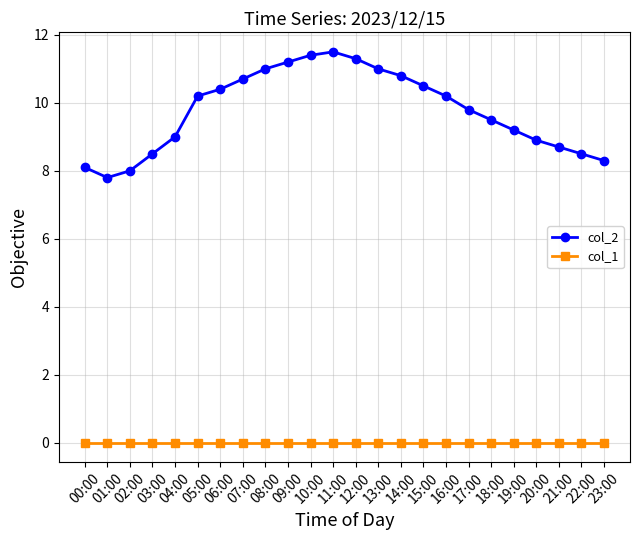

What is the difference between the highest and lowest values at 09:00?

11.2